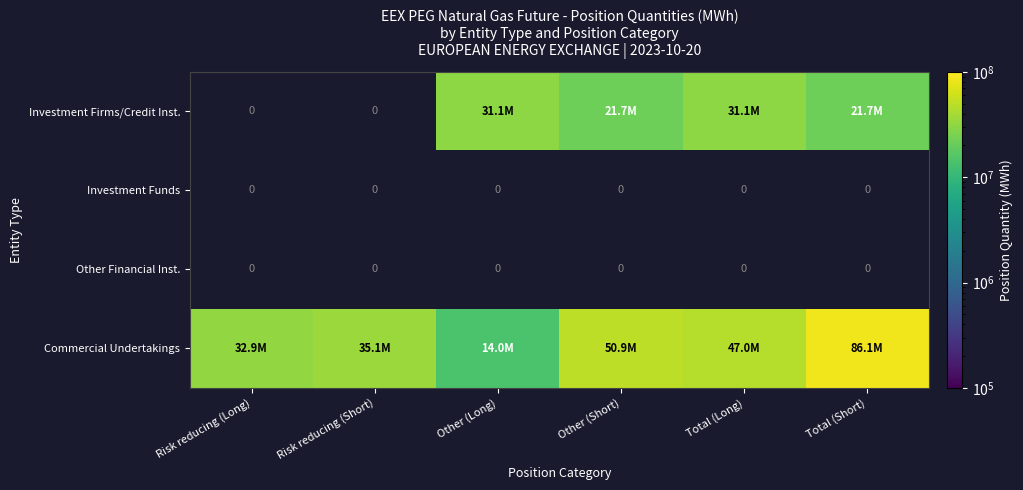

What is the maximum value shown in the chart?

86074568.0